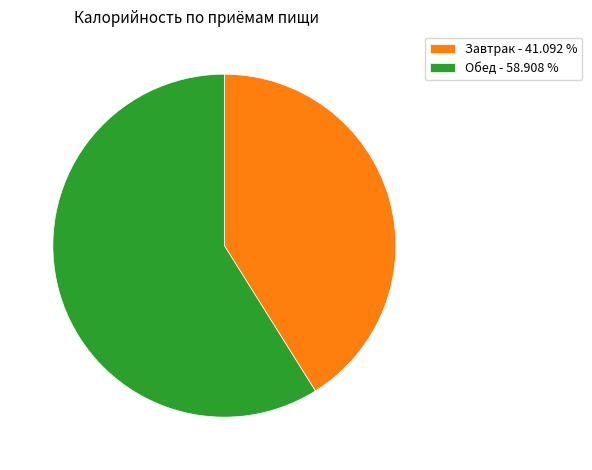

Is it true that Завтрак is 56% of the pie?

False